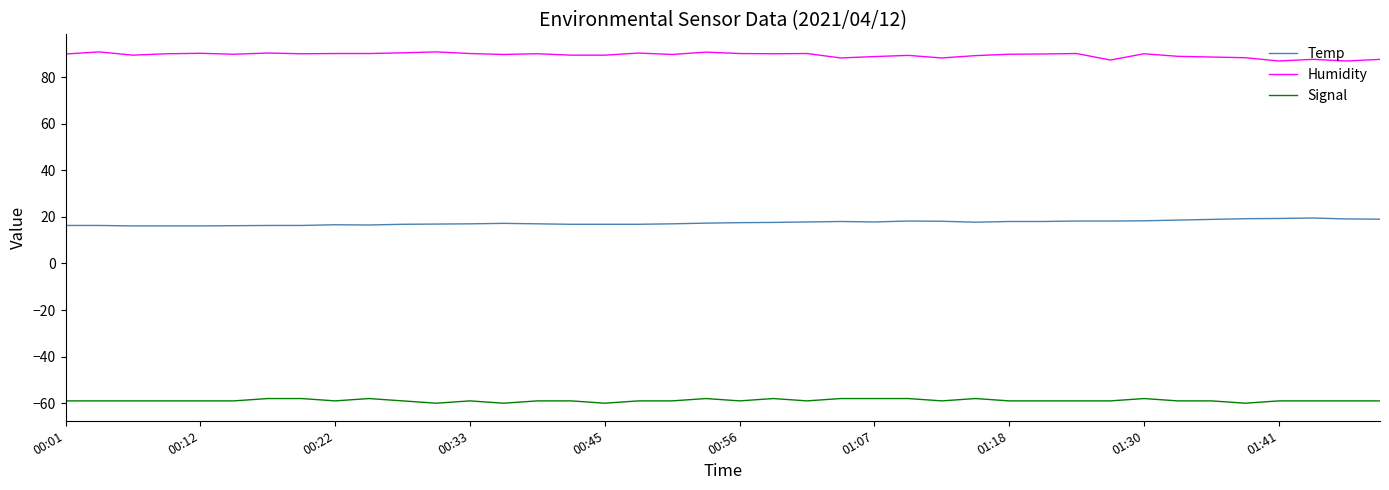

List the series in order of their overall mean, highest first.

Humidity, Temp, Signal